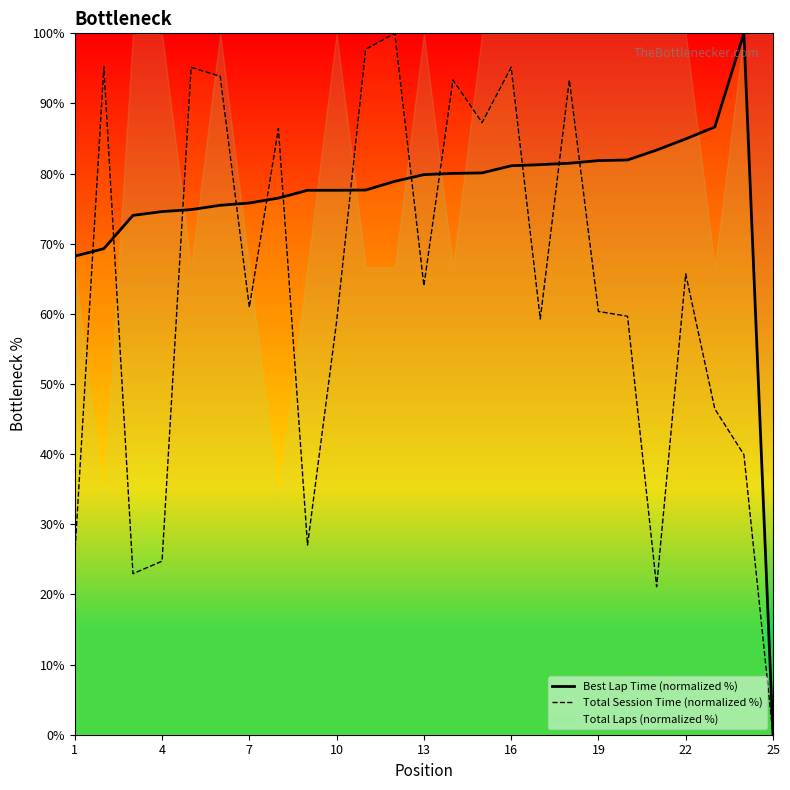

What is the maximum value for Total Session Time (normalized %)?

100.0